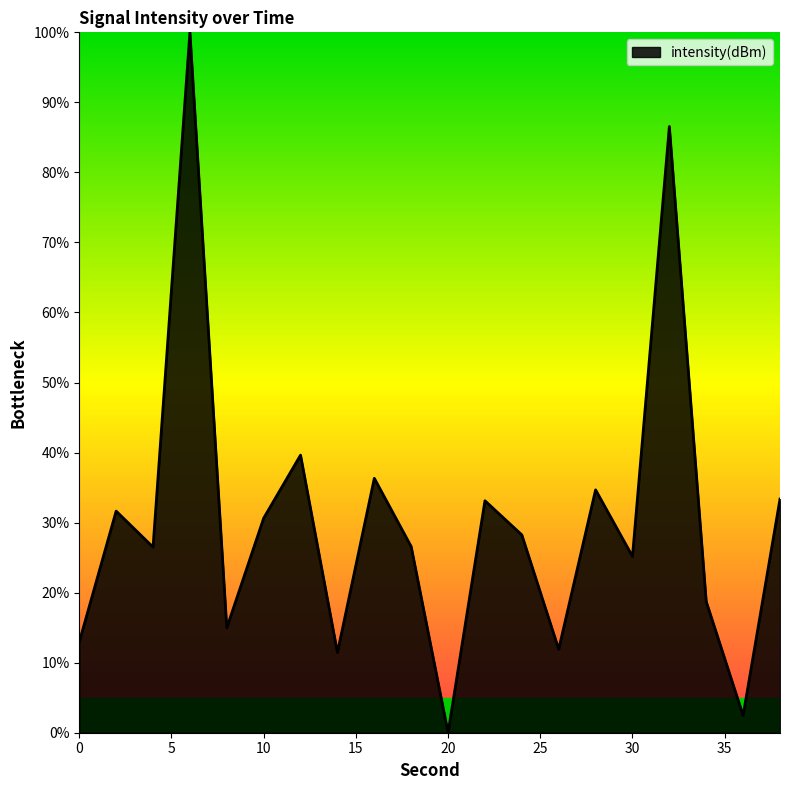

What is the difference between the maximum and minimum values?

100.0